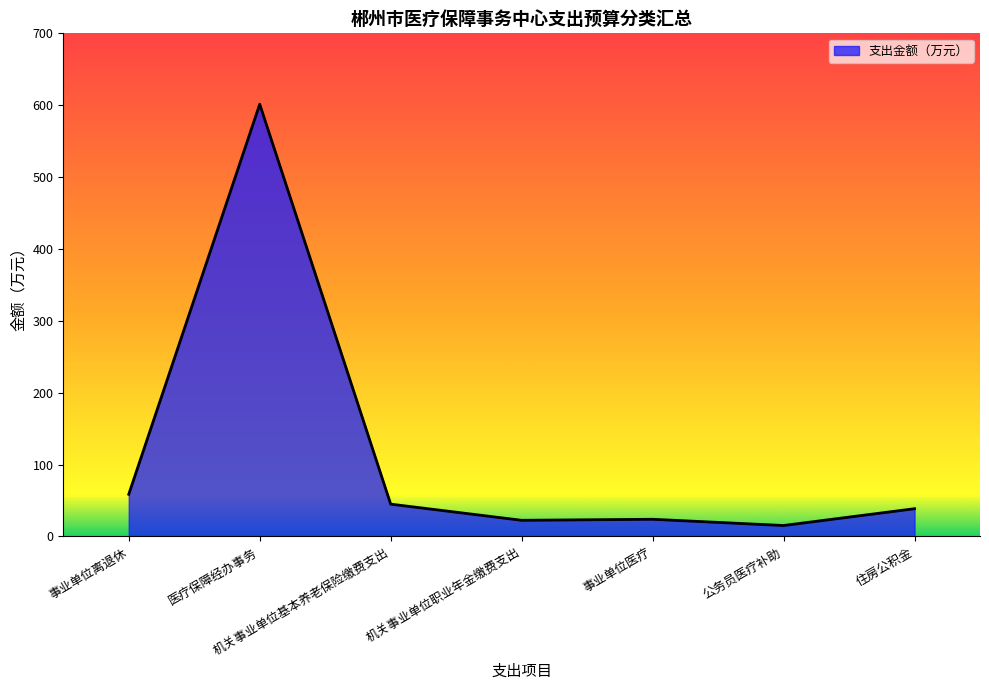

The chart shows a value of 22.5 at 机关事业单位职业年金缴费支出. True or false?

True